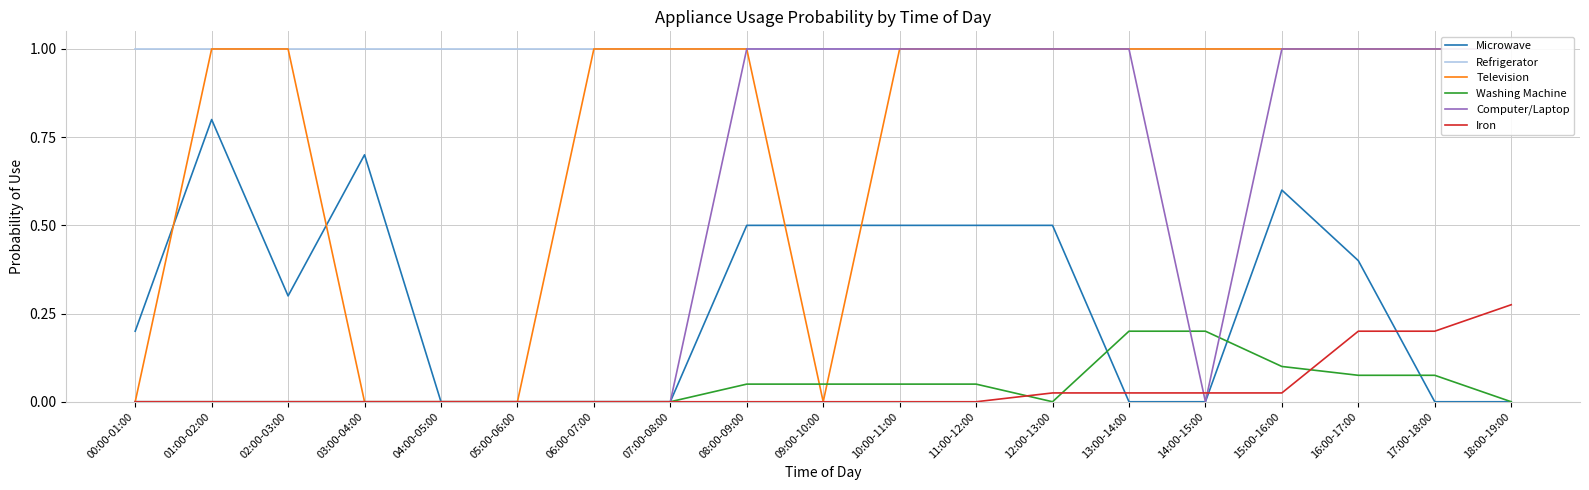

What is the total value across all series at 14:00-15:00?

2.2